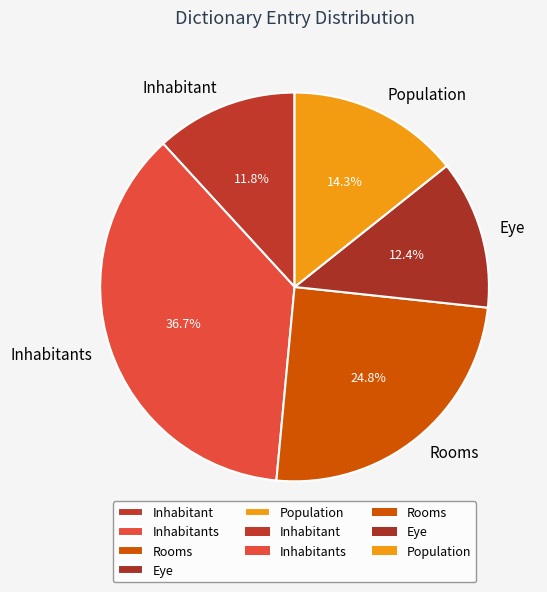

Which slice is the smallest?

Inhabitant